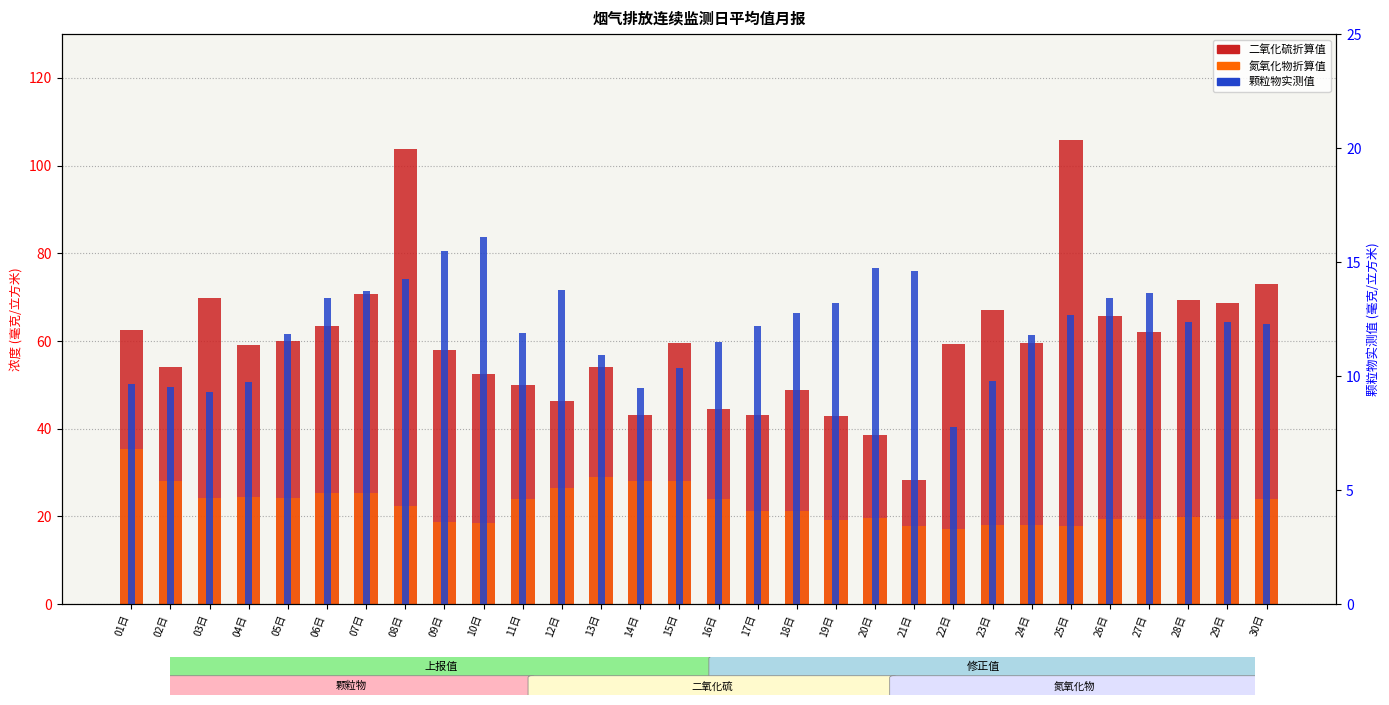

Are the bars horizontal?

No